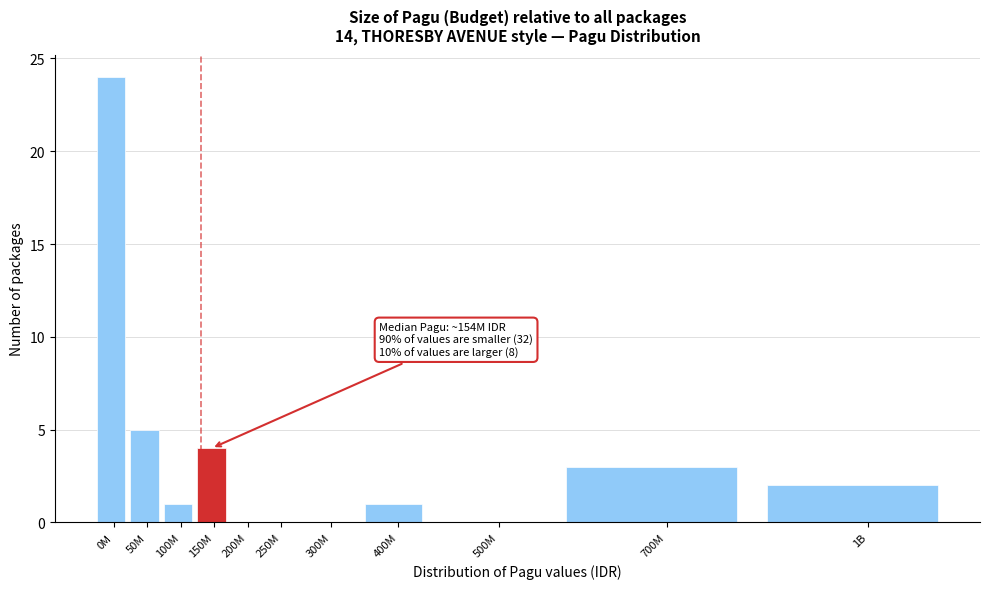

Reading left to right, what are all the values shown in this chart?

0M=24	50M=5	100M=1	150M=4	200M=0	250M=0	300M=0	400M=1	500M=0	700M=3	1B=2